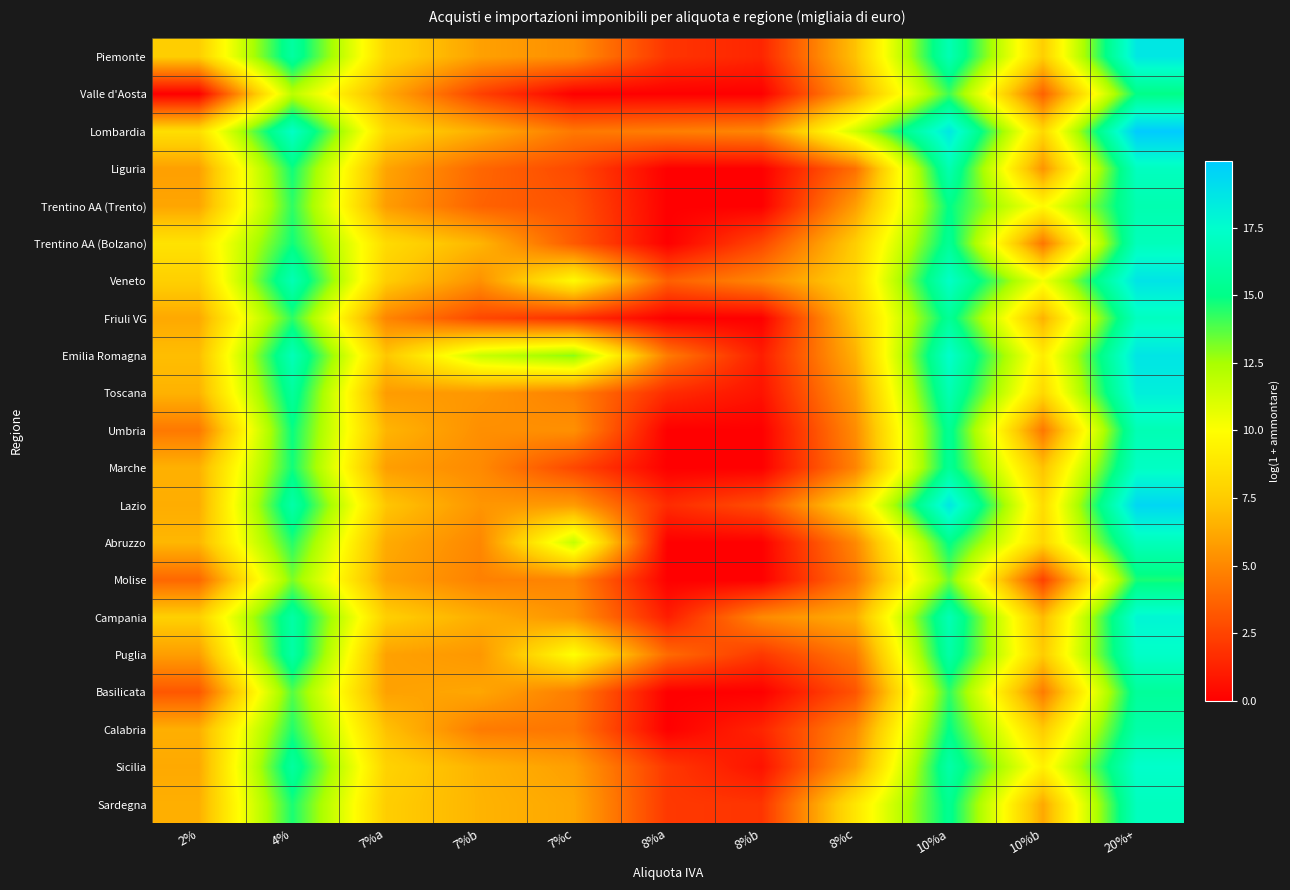

How many categories are shown in the chart?

11